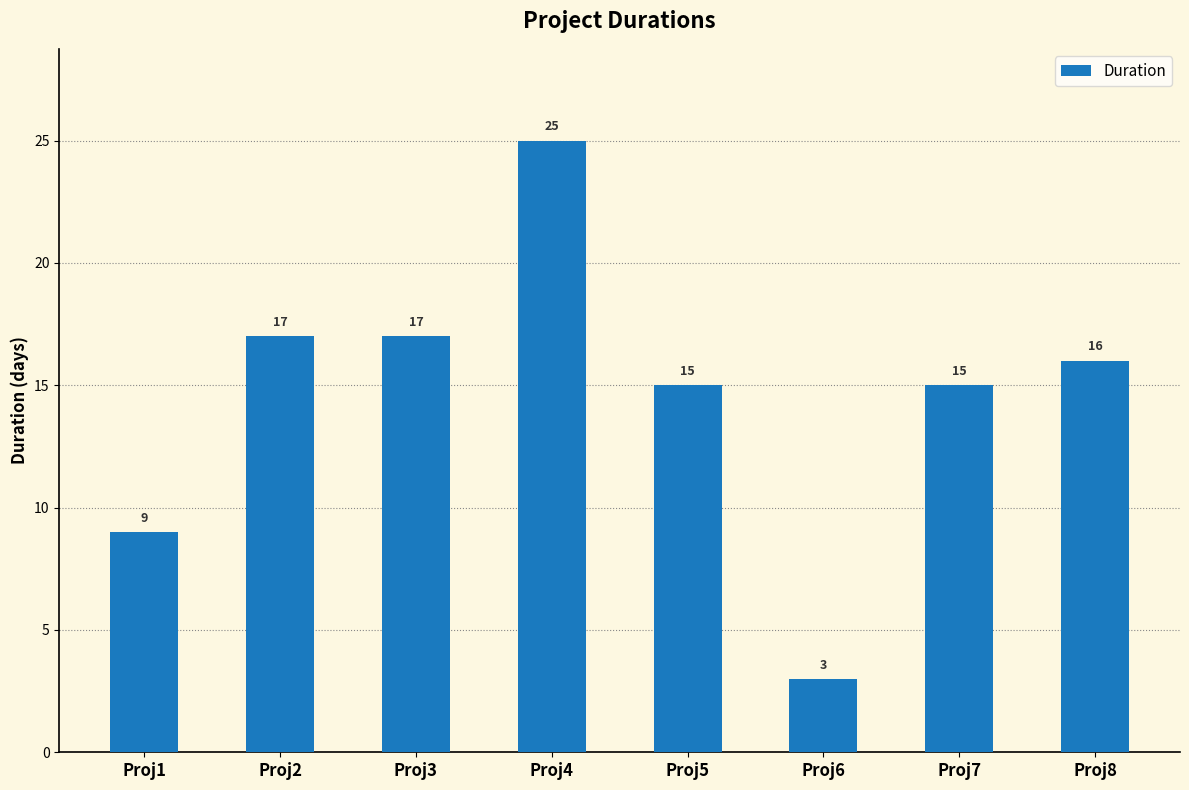

What is the maximum value shown in the chart?

25